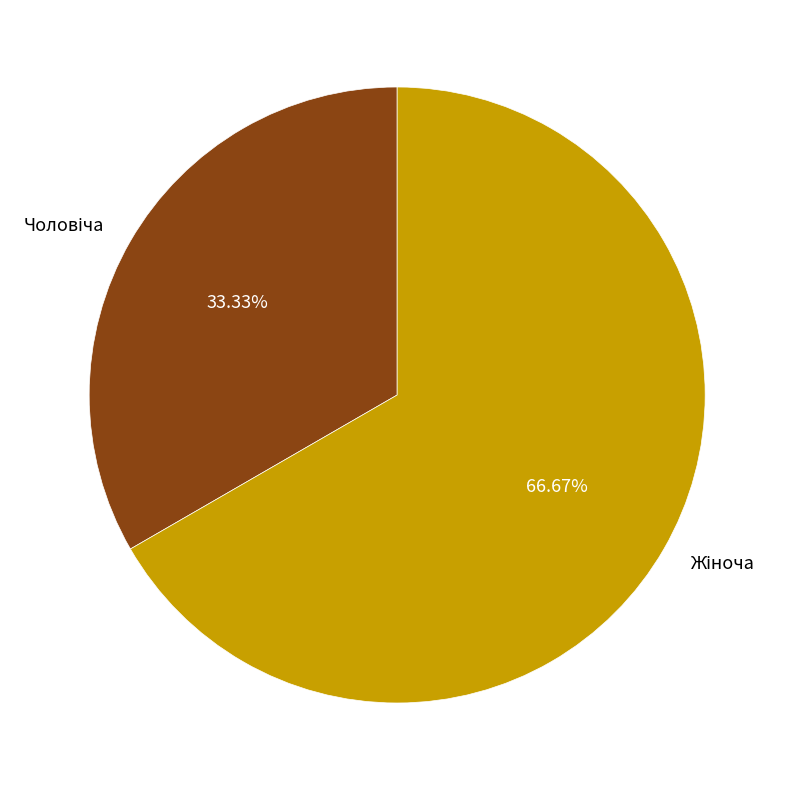

Is there any slice that represents more than half of the pie?

Yes